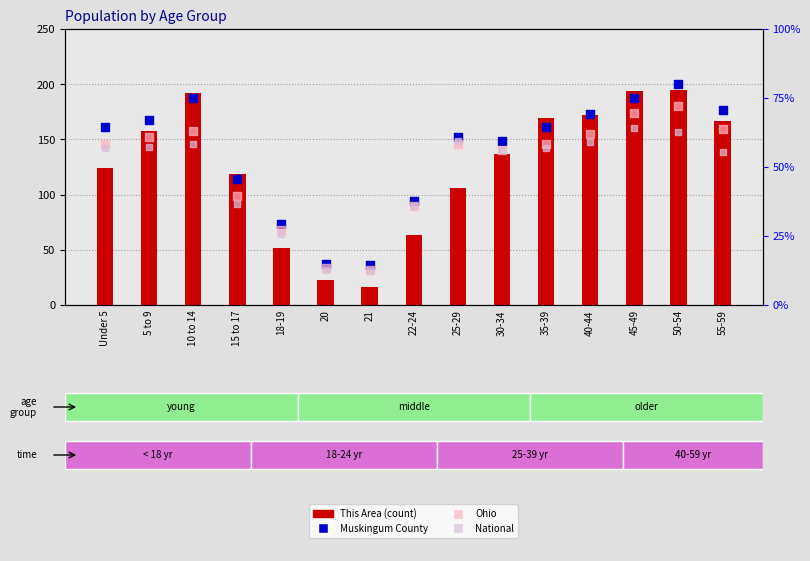

What is the total value across all series at 21?

114.4